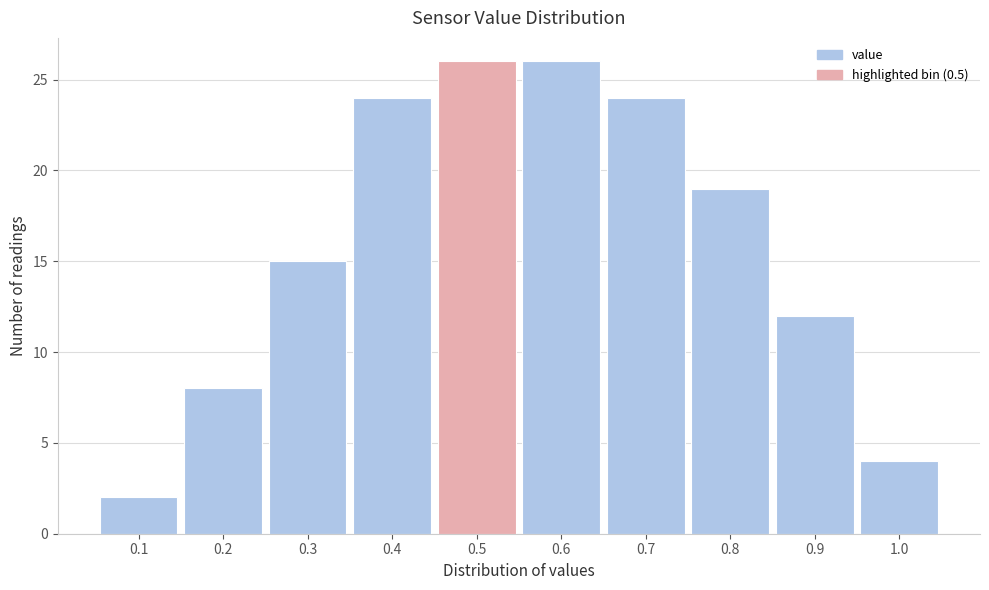

Reading left to right, list every bar in this chart as the range it spans on the x-axis followed by its height. The values are not printed on the chart, so give them approximately, as read against the axis.

0.05 to 0.15: 2
0.15 to 0.25: 8
0.25 to 0.35: 15
0.35 to 0.45: 24
0.45 to 0.55: 26
0.55 to 0.65: 26
0.65 to 0.75: 24
0.75 to 0.85: 19
0.85 to 0.95: 12
0.95 to 1.05: 4